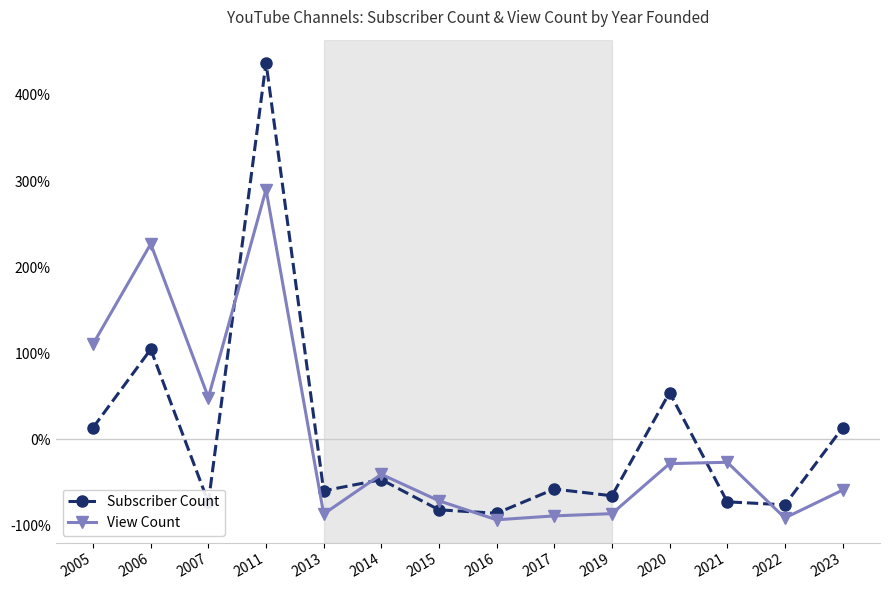

What is the smallest value displayed?

-93.8